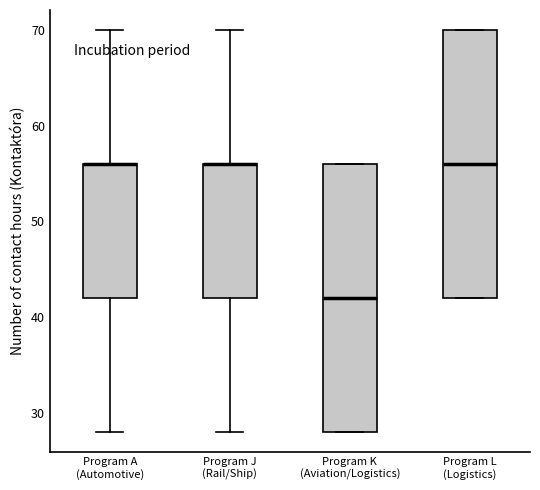

Reading left to right, read every box against the y-axis: the position of its median line, the range the box covers, and the ends of its whiskers. The values are not printed on the chart, so give them approximately, as read against the axis.

Program A (Automotive): median 56 (drawn on the box's upper edge), box 42 to 56, whiskers 28 to 70
Program J (Rail/Ship): median 56 (drawn on the box's upper edge), box 42 to 56, whiskers 28 to 70
Program K (Aviation/Logistics): median 42, box 28 to 56, whiskers 28 to 56
Program L (Logistics): median 56, box 42 to 70, whiskers 42 to 70